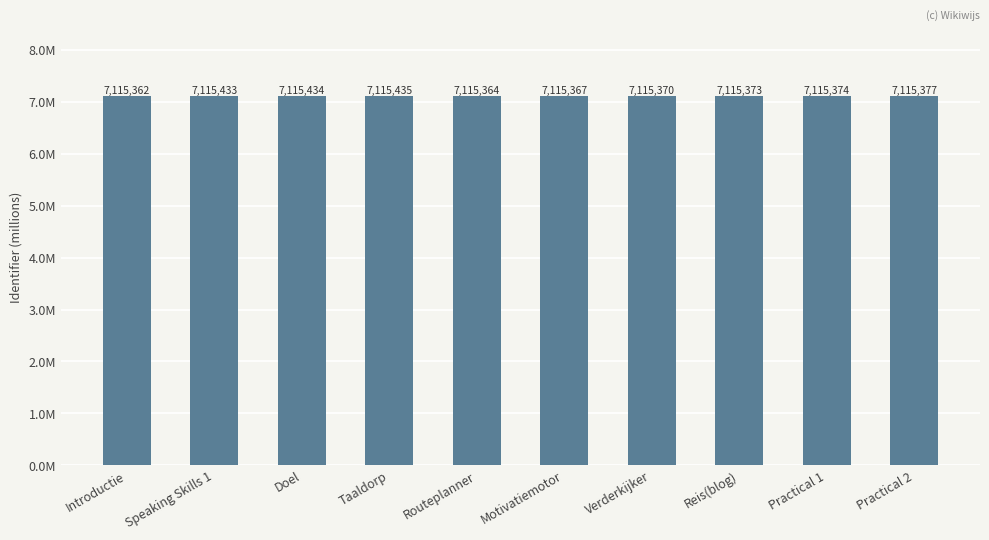

Are the bars horizontal?

No